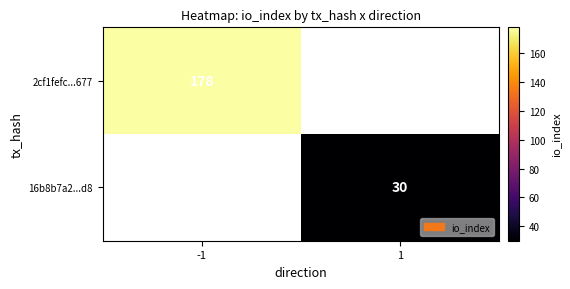

Is it true that 2cf1fefc...677 equals 178 at -1?

True